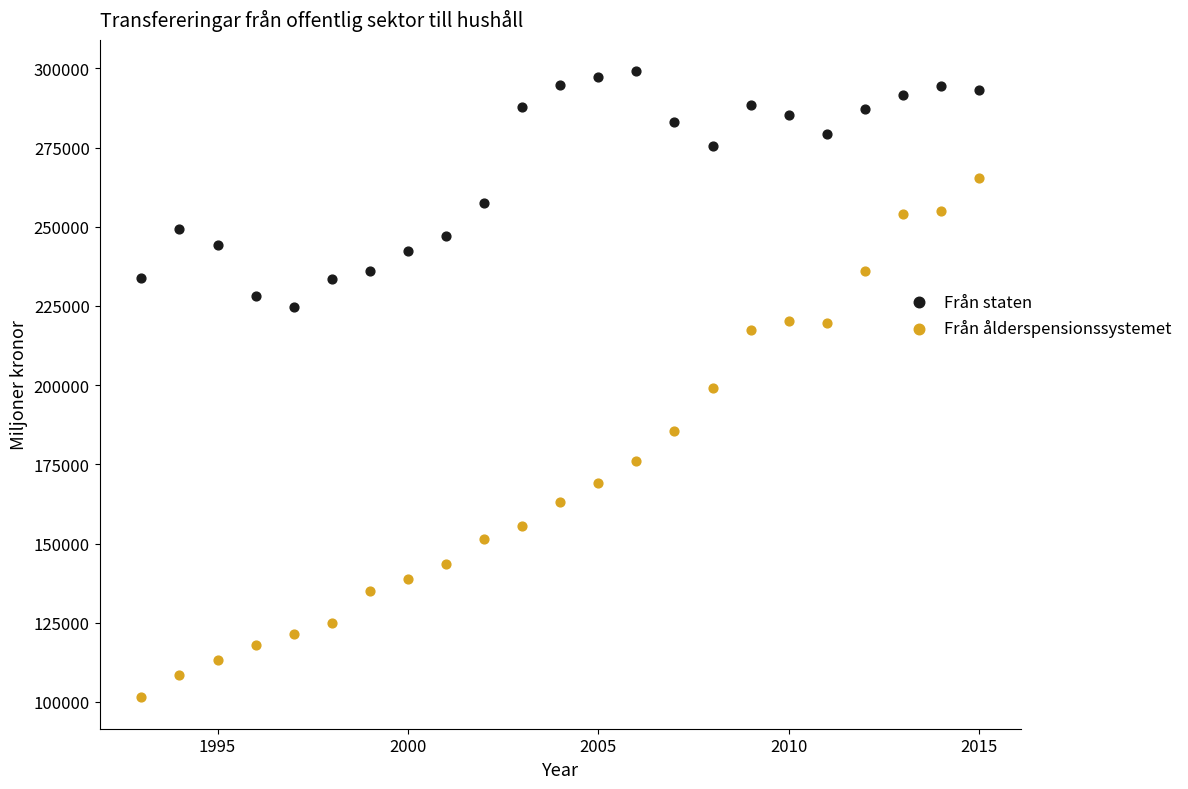

Which series reaches the maximum Y coordinate?

Från staten